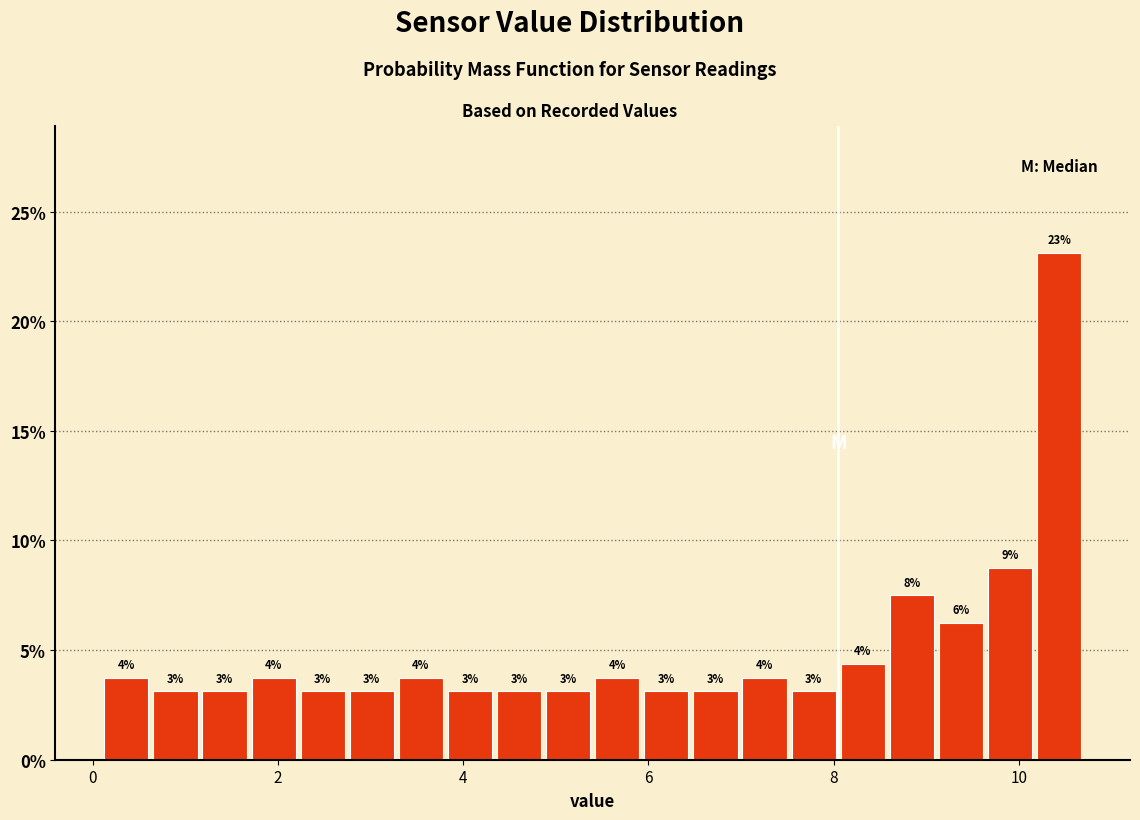

Around what value on the x-axis is the tallest bar? Give the approximate position of its centre, as read against the axis.

10.4